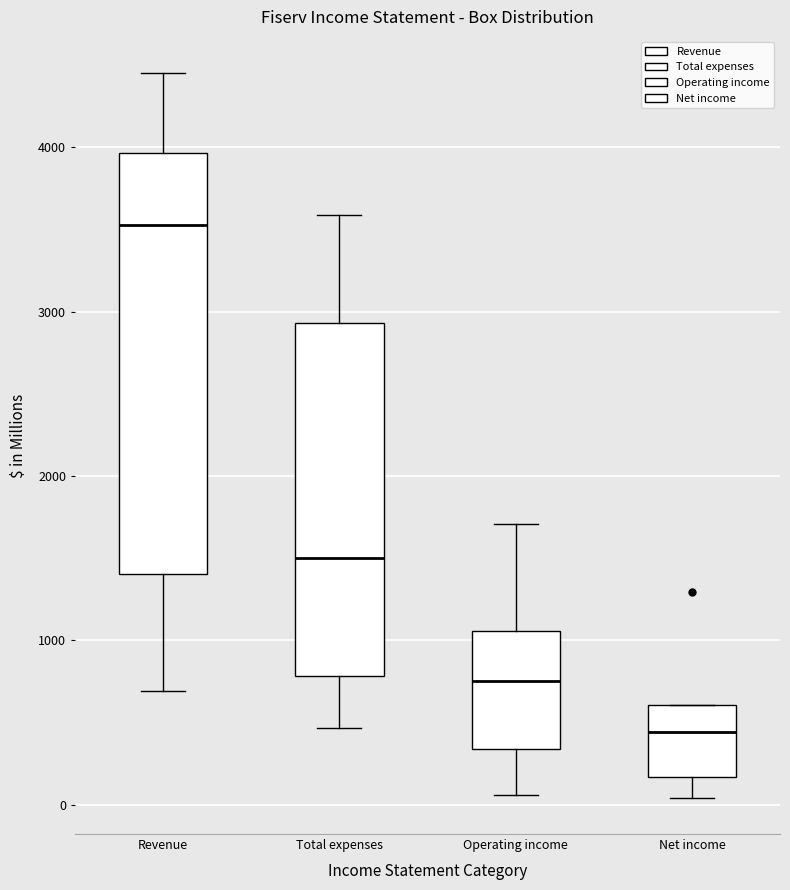

Which box's median line is the highest?

Revenue